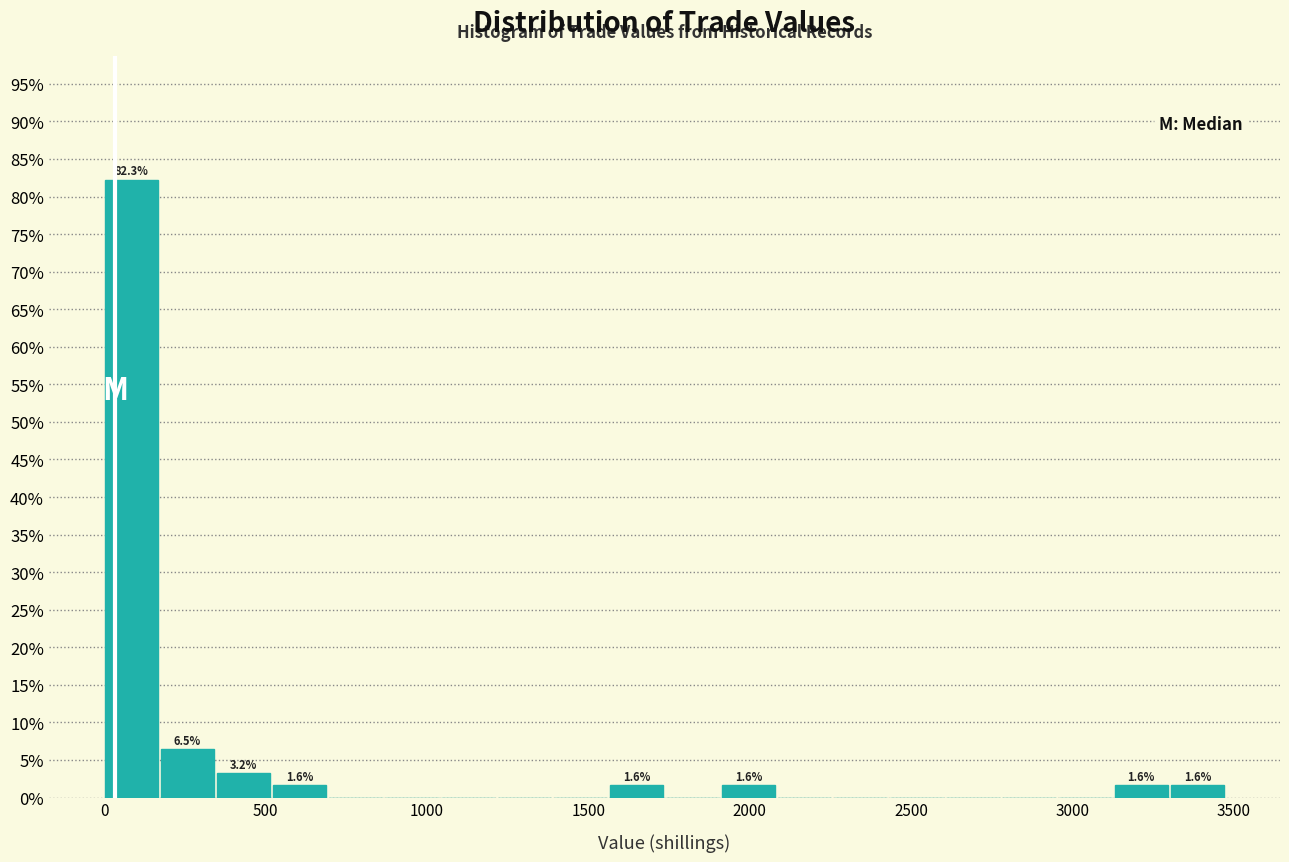

Around what value on the x-axis is the tallest bar? Give the approximate position of its centre, as read against the axis.

100